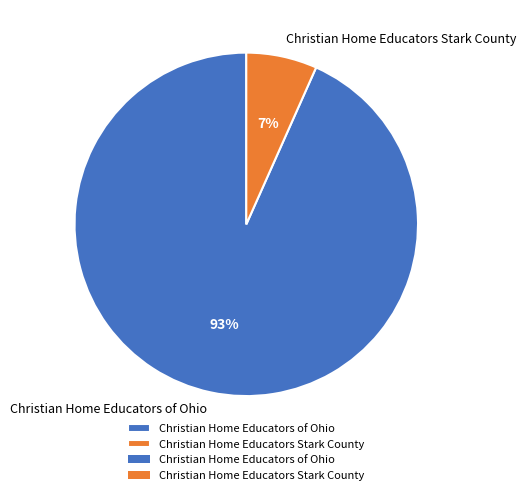

Is it true that Christian Home Educators of Ohio is 87% of the pie?

False